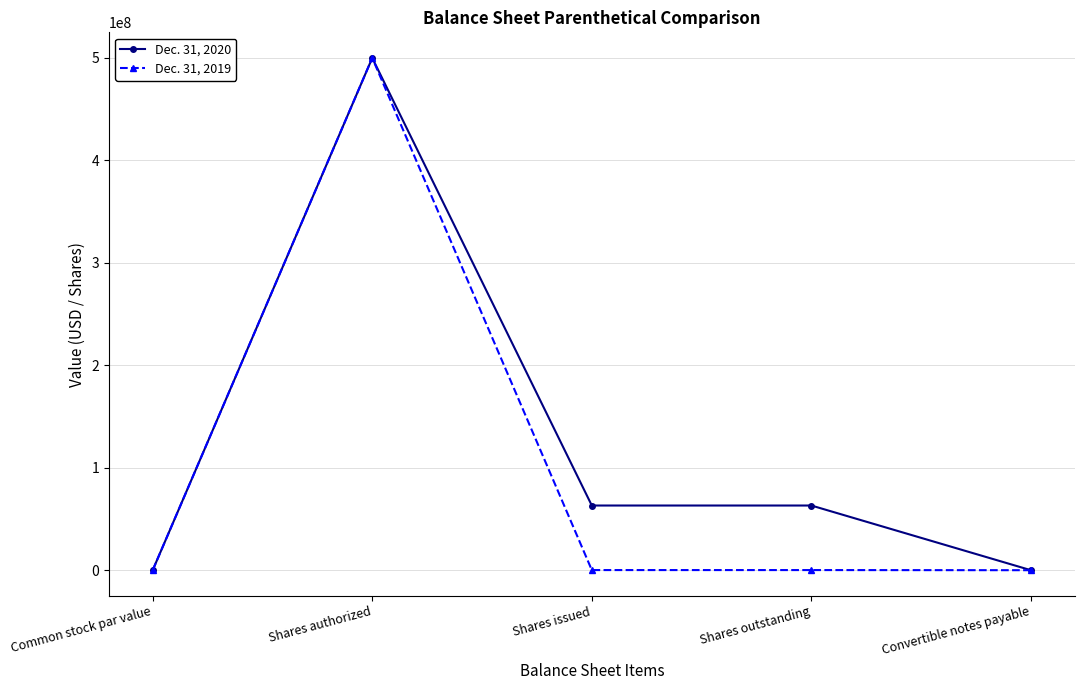

What is the label of the 5th point from the left?

Convertible notes payable